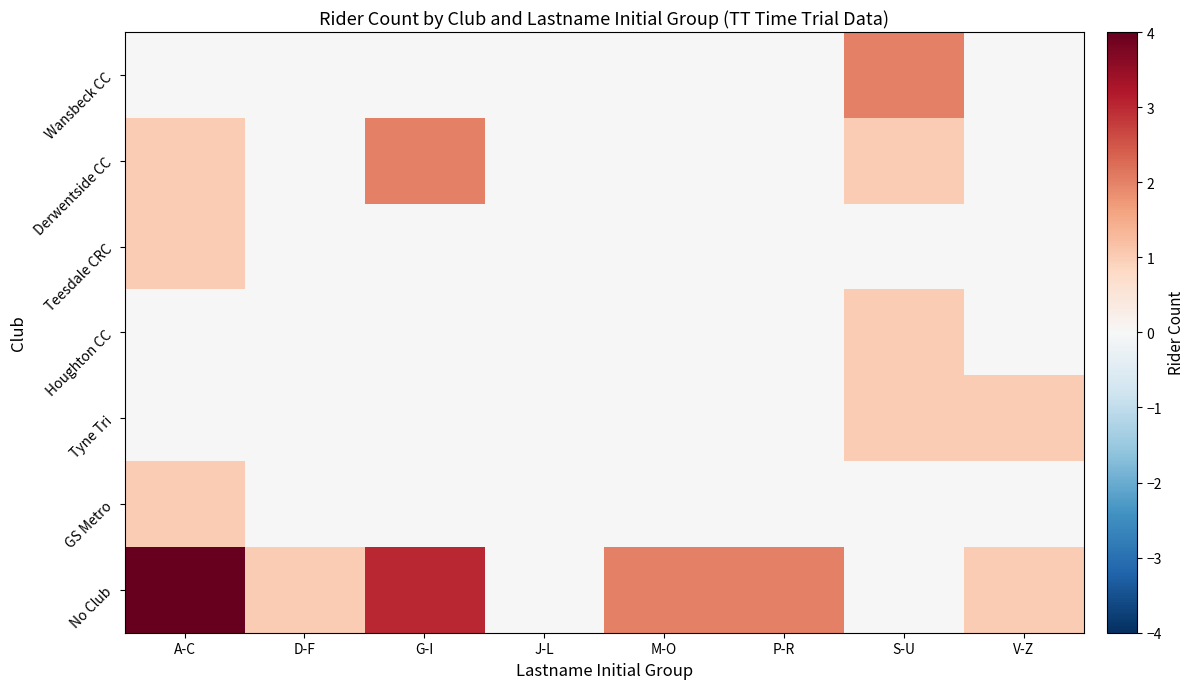

Which category has the lowest value across all series?

A-C